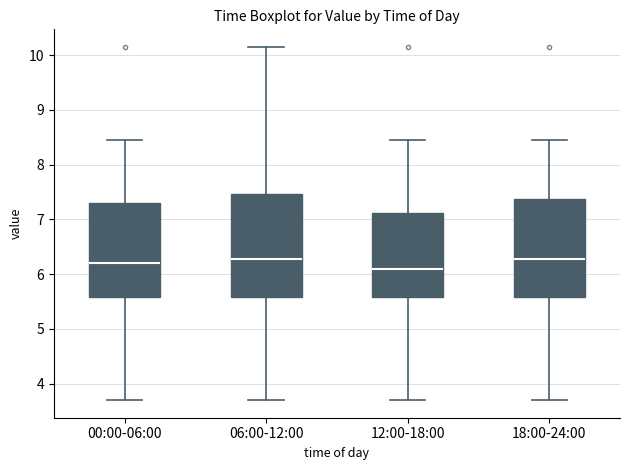

Where is the lower edge of the box for 00:00-06:00 on the y-axis? The values are not printed on the chart, so give them approximately, as read against the axis.

5.6